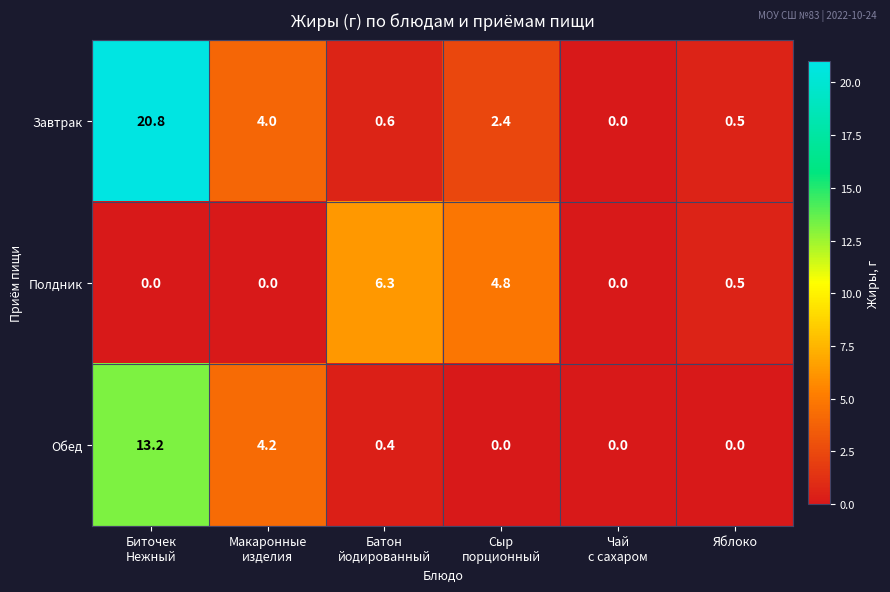

What is the maximum value shown in the chart?

20.8